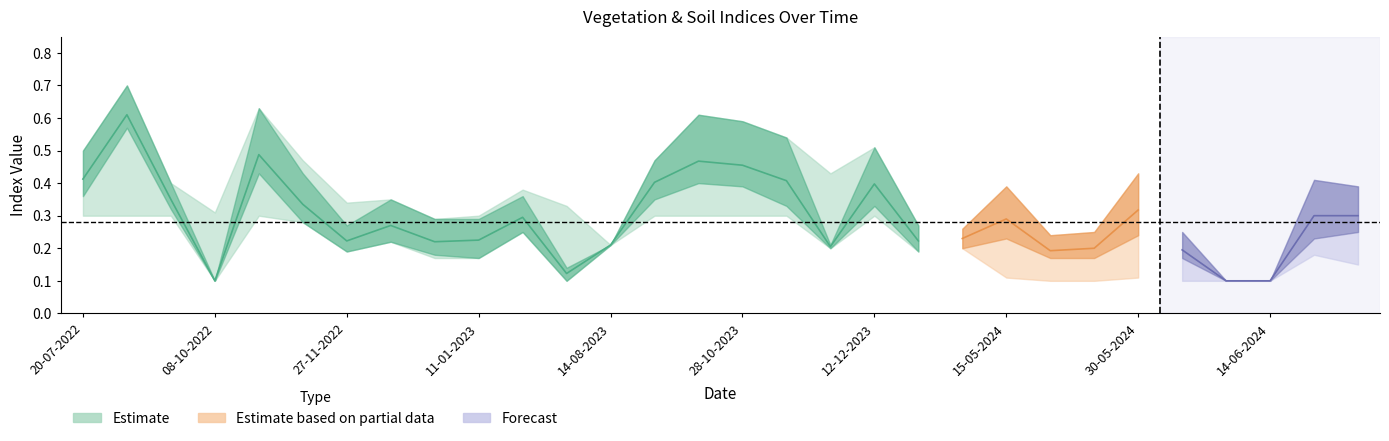

What is the label of the 25th point from the left?

30-05-2024